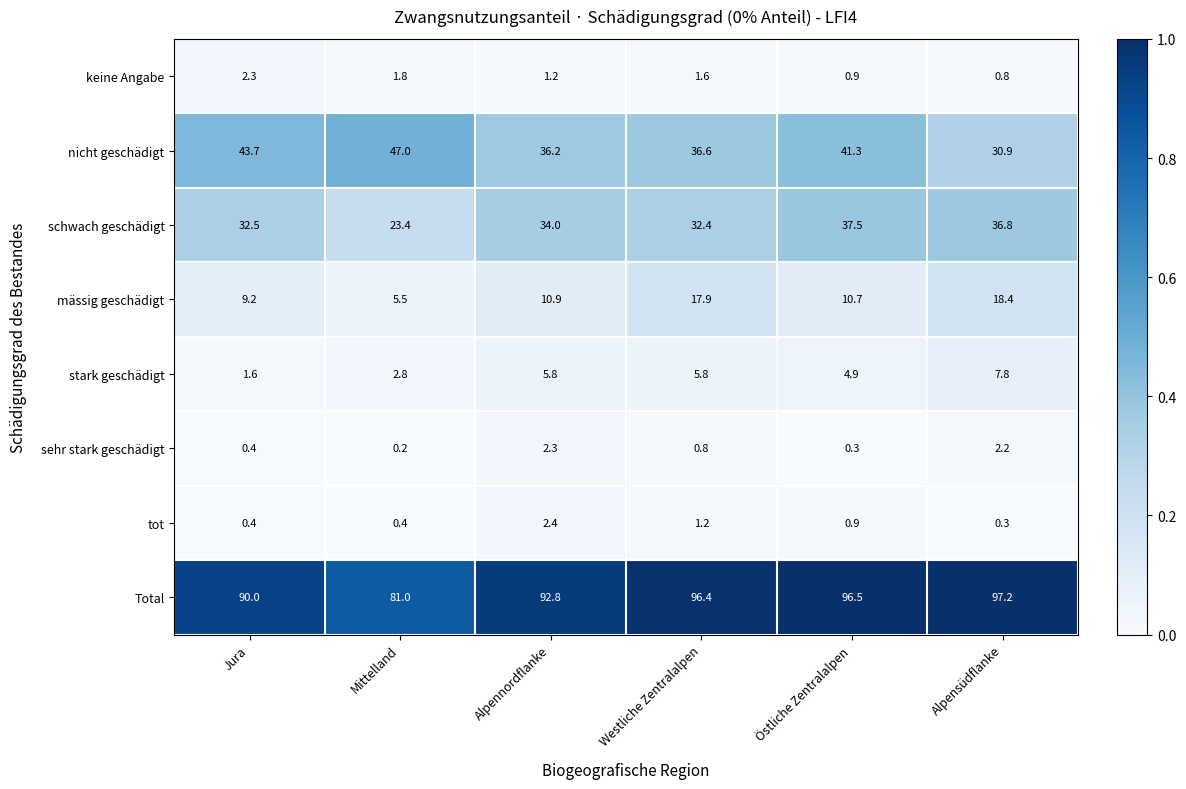

What is the spread (max minus min) of values at Jura?

89.6